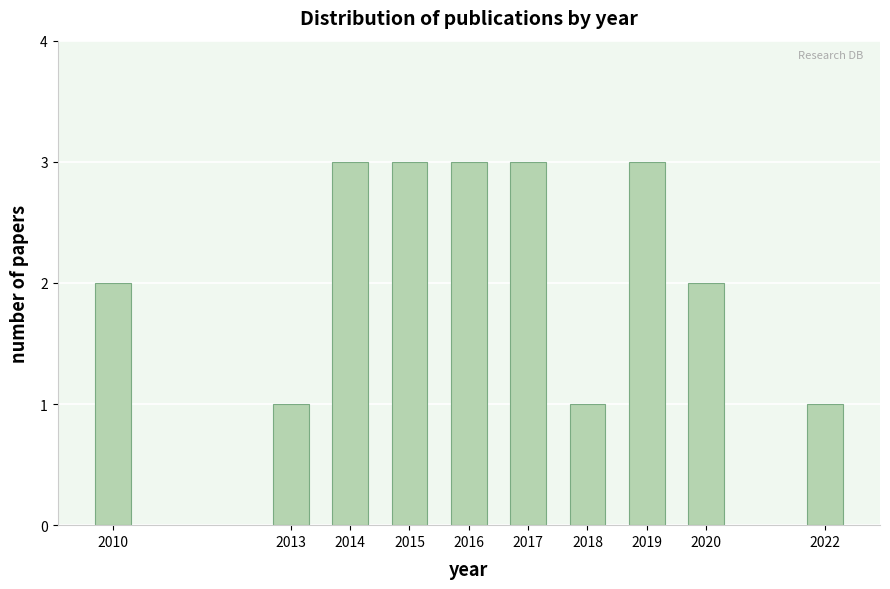

Reading left to right, what are all the values shown in this chart?

2	1	3	3	3	3	1	3	2	1